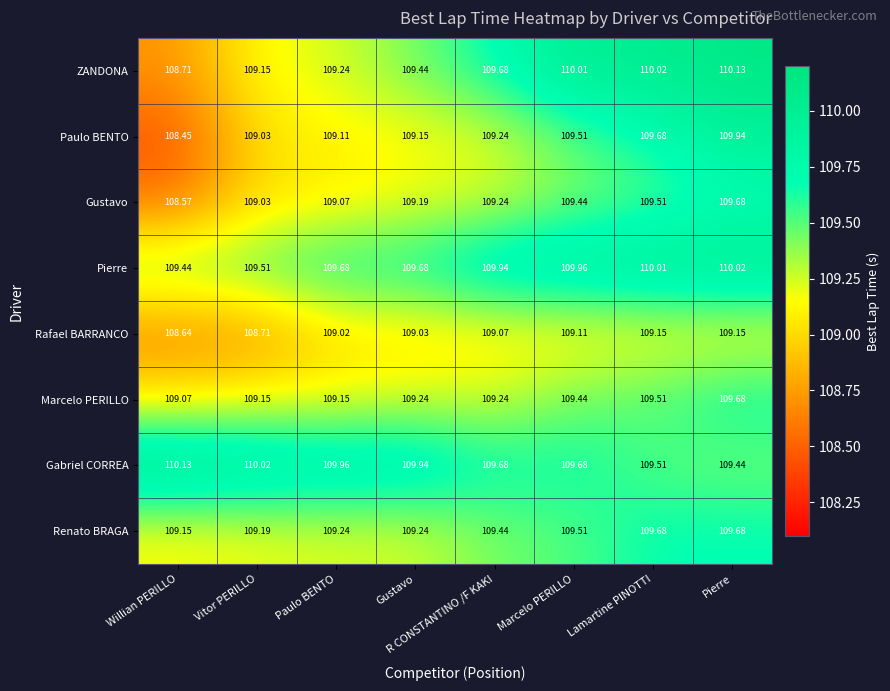

What is the maximum value shown in the chart?

110.1